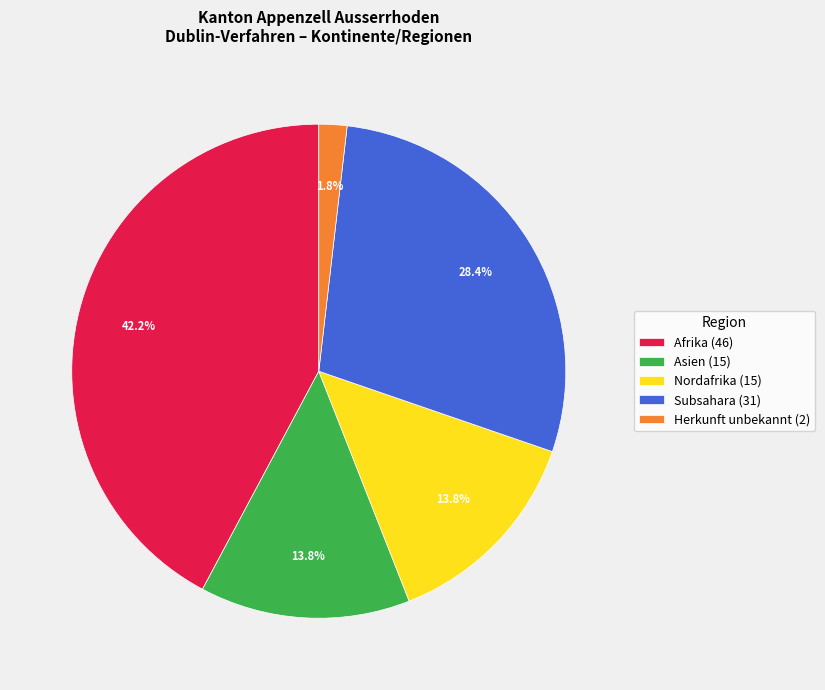

Count the number of slices in the pie.

5